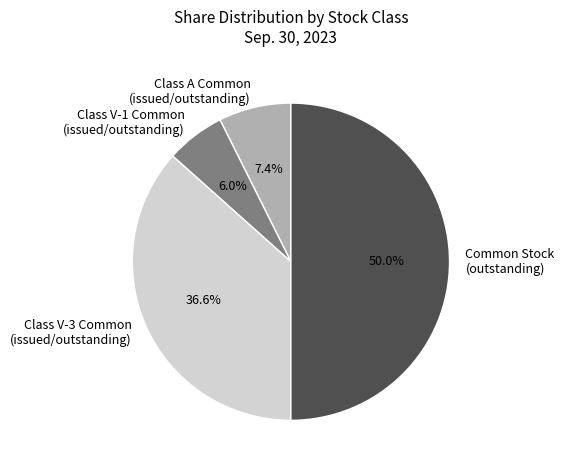

Is Class V-1 Common (issued/outstanding) the majority of the pie?

No